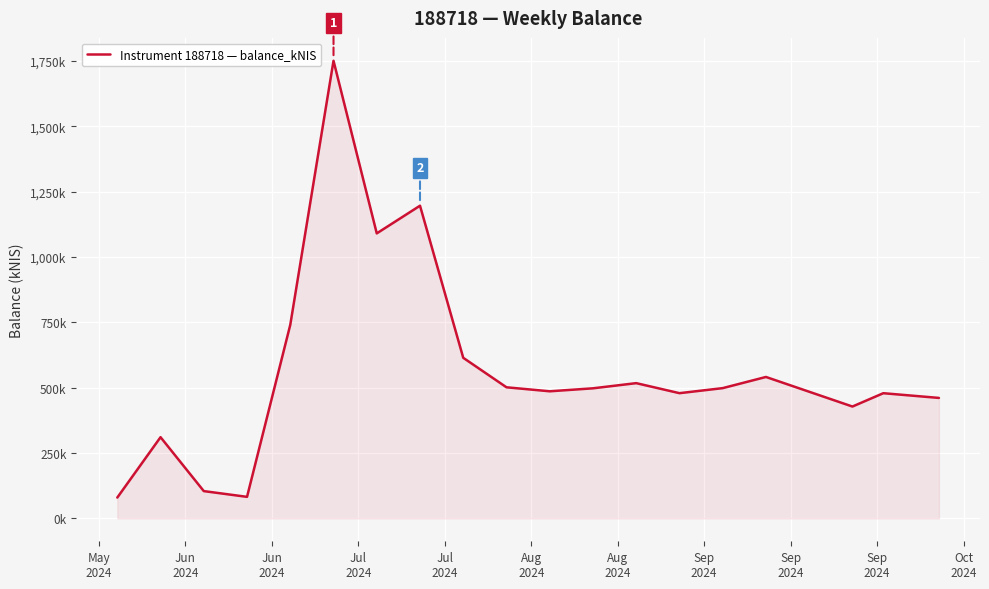

Does the chart display data point markers on the line(s)?

No